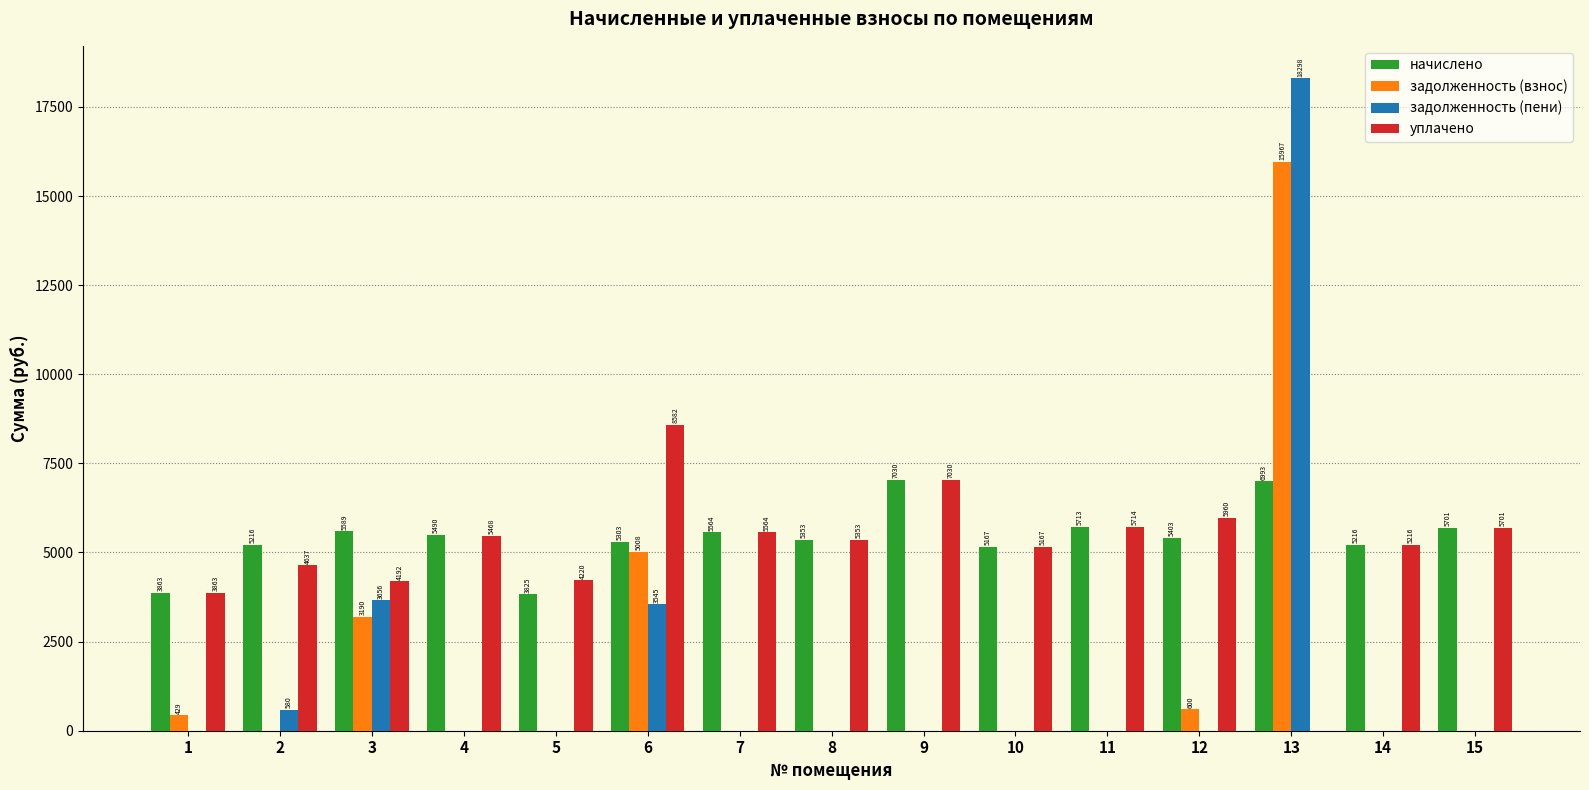

Which category has the highest value across all series?

13